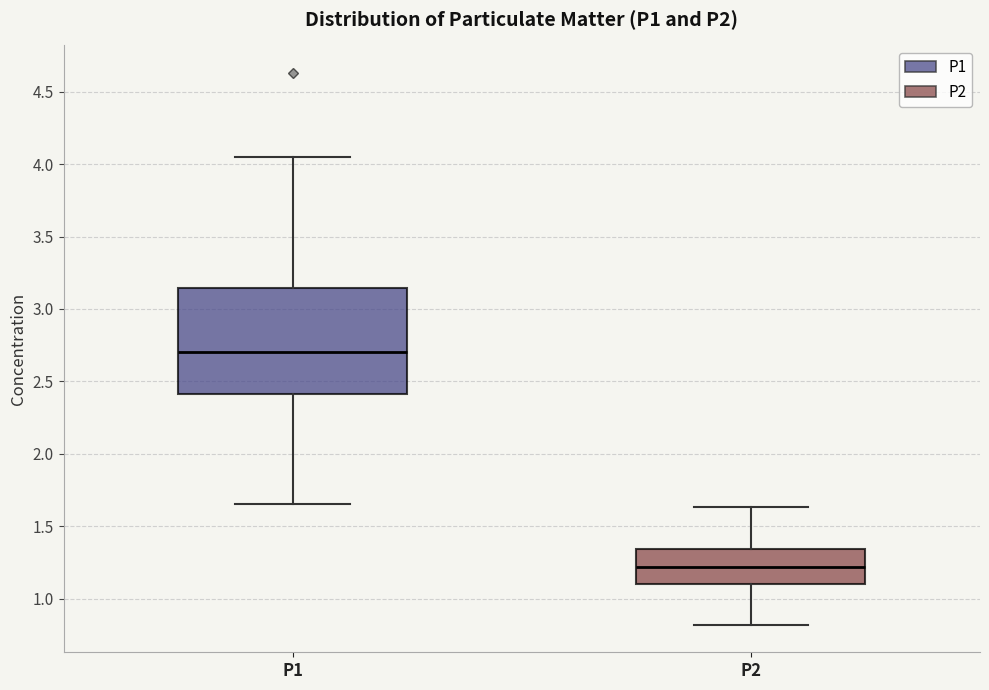

Comparing the boxes themselves (not the whiskers), which one is the tallest?

P1